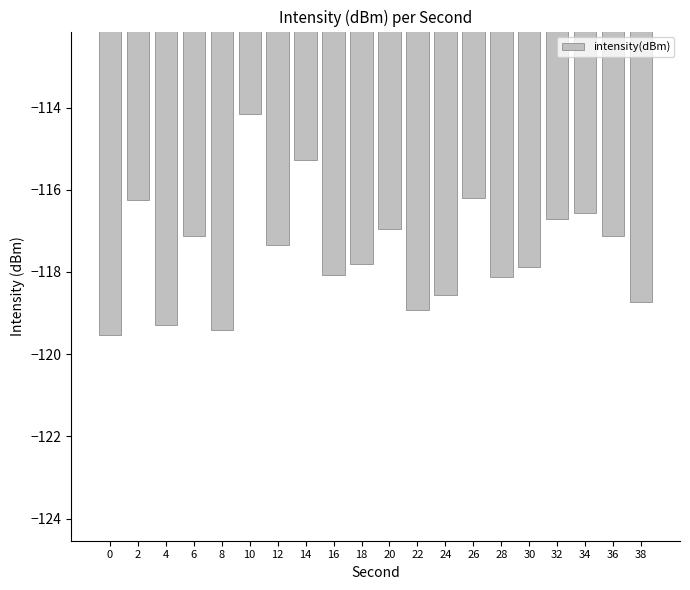

Are the bars horizontal?

No